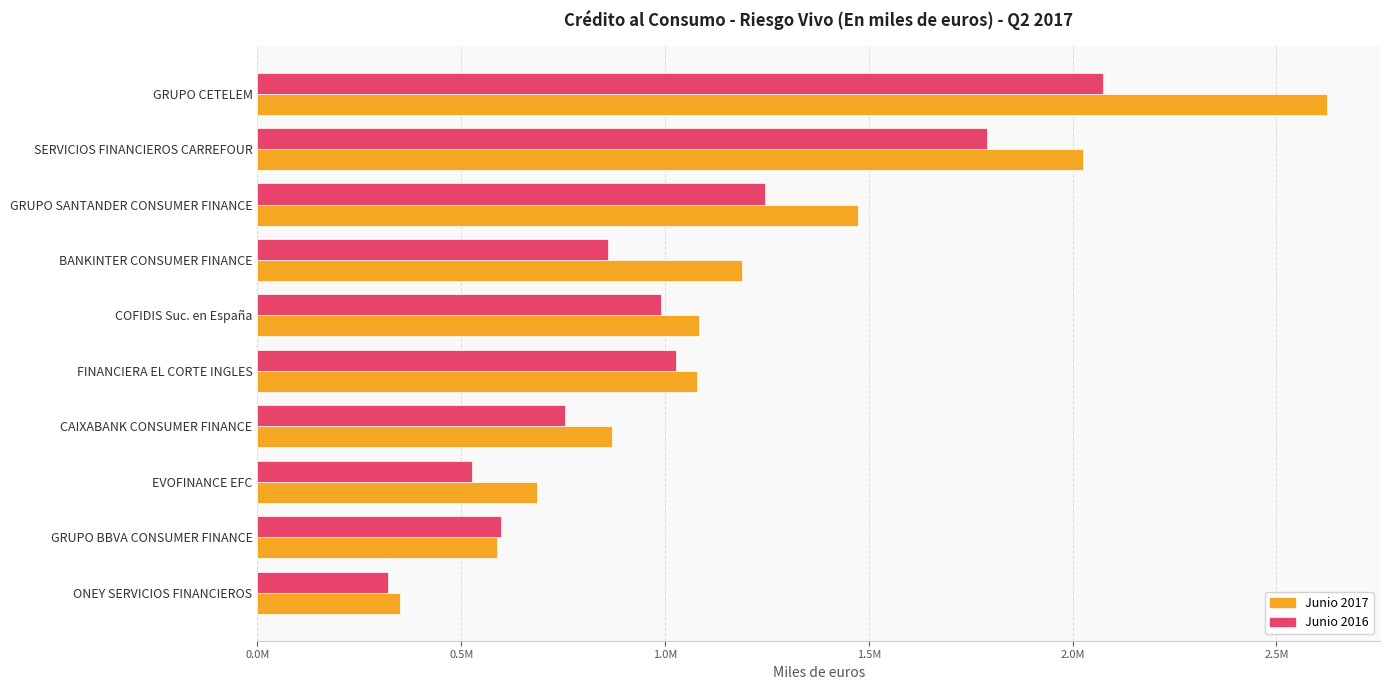

At which category is the sum across all series the highest?

GRUPO CETELEM